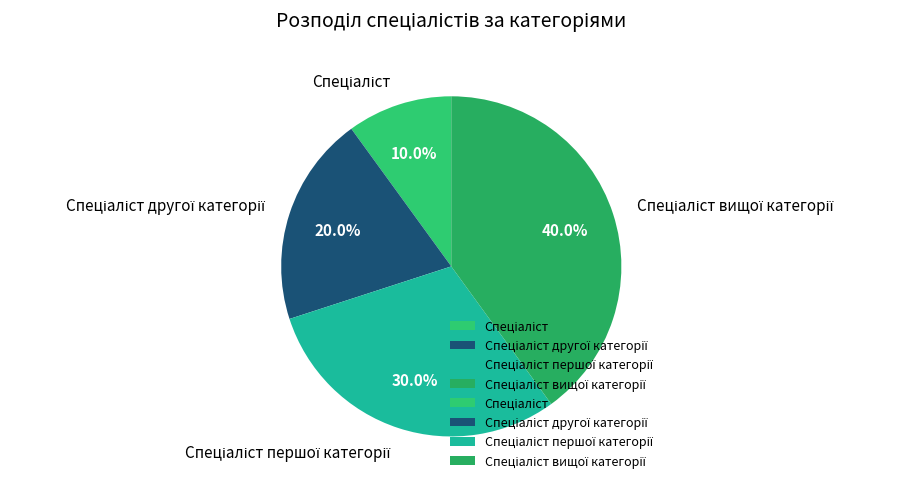

Count the number of slices in the pie.

4